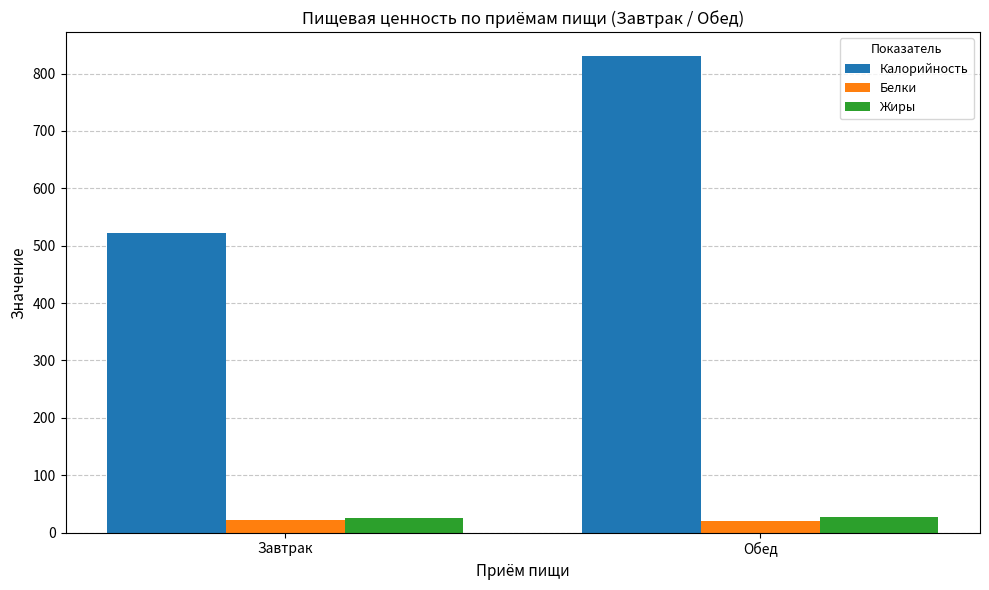

Which category has the highest value across all series?

Обед